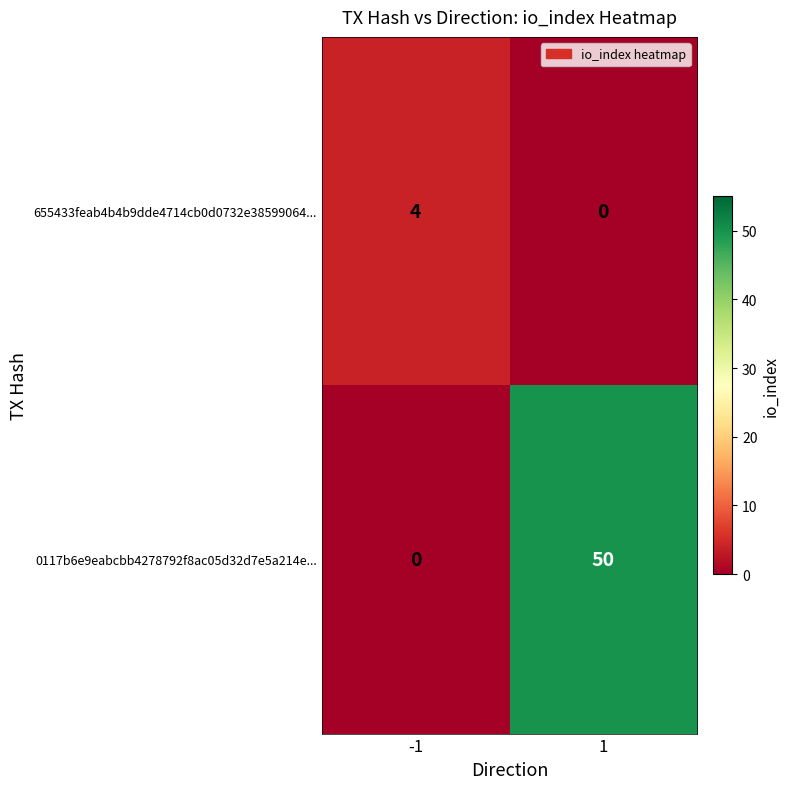

Between -1 and 1, which series saw the biggest shift?

0117b6e9eabcbb4278792f8ac05d32d7e5a214e...